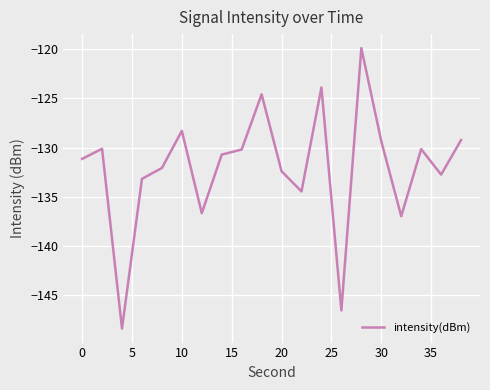

What is the minimum value shown in the chart?

-148.4